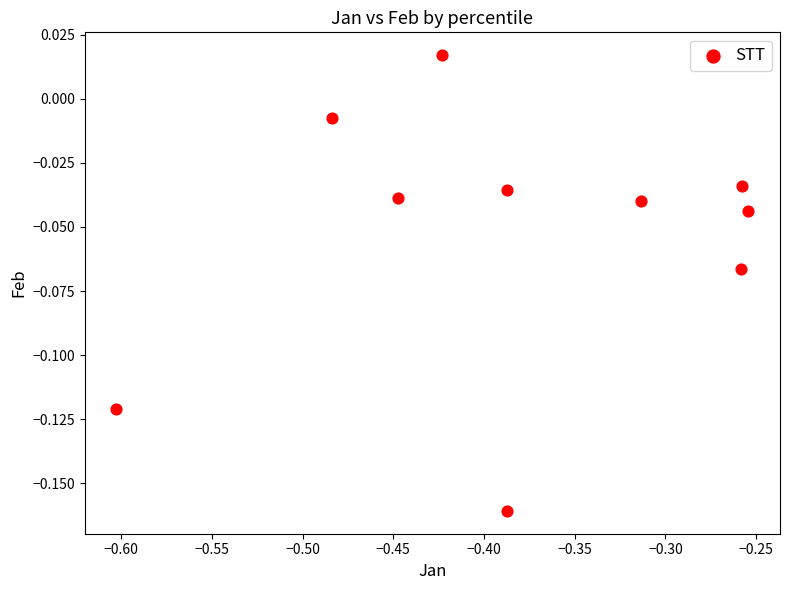

What is the average X value?

-0.4